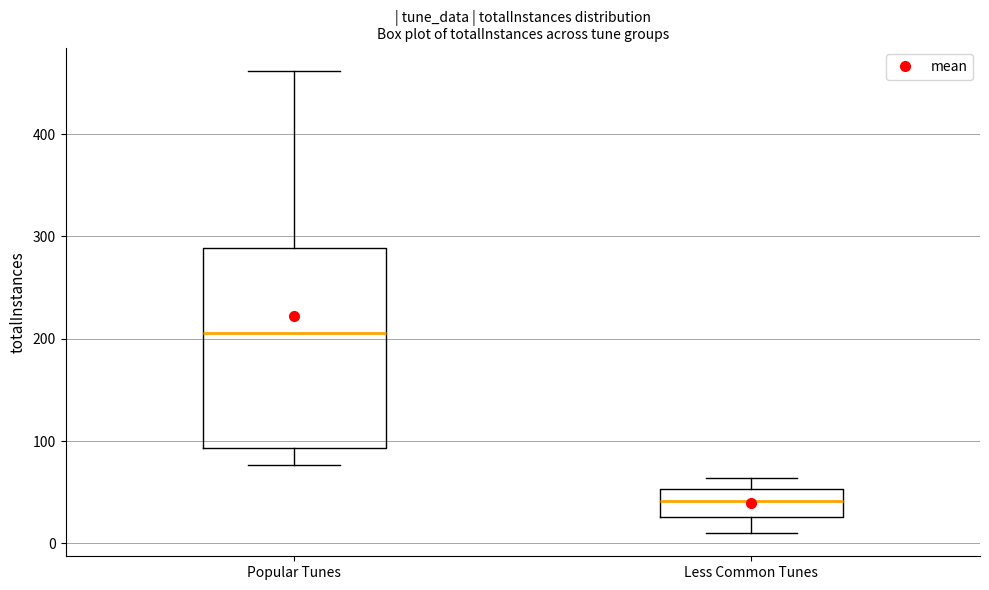

Which box's median line is the lowest?

Less Common Tunes